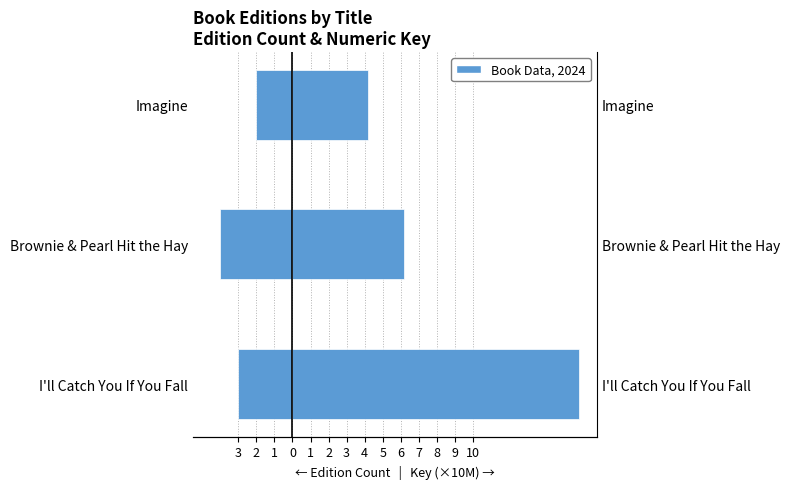

The Key (×10M) series shows 22.5 at I'll Catch You If You Fall. True or false?

False